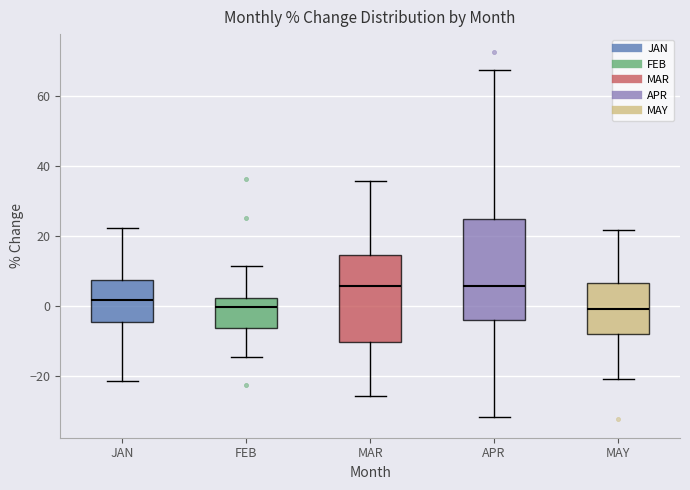

Reading left to right, transcribe this box plot: for each box, give where its median line is, the range the box spans, and where its two whiskers end, as read against the y-axis. The values are not printed on the chart, so give them approximately, as read against the axis.

JAN: median 2, box -4 to 8, whiskers -22 to 22
FEB: median 0, box -6 to 2, whiskers -14 to 12
MAR: median 6, box -10 to 14, whiskers -26 to 36
APR: median 6, box -4 to 24, whiskers -32 to 68
MAY: median 0, box -8 to 6, whiskers -20 to 22